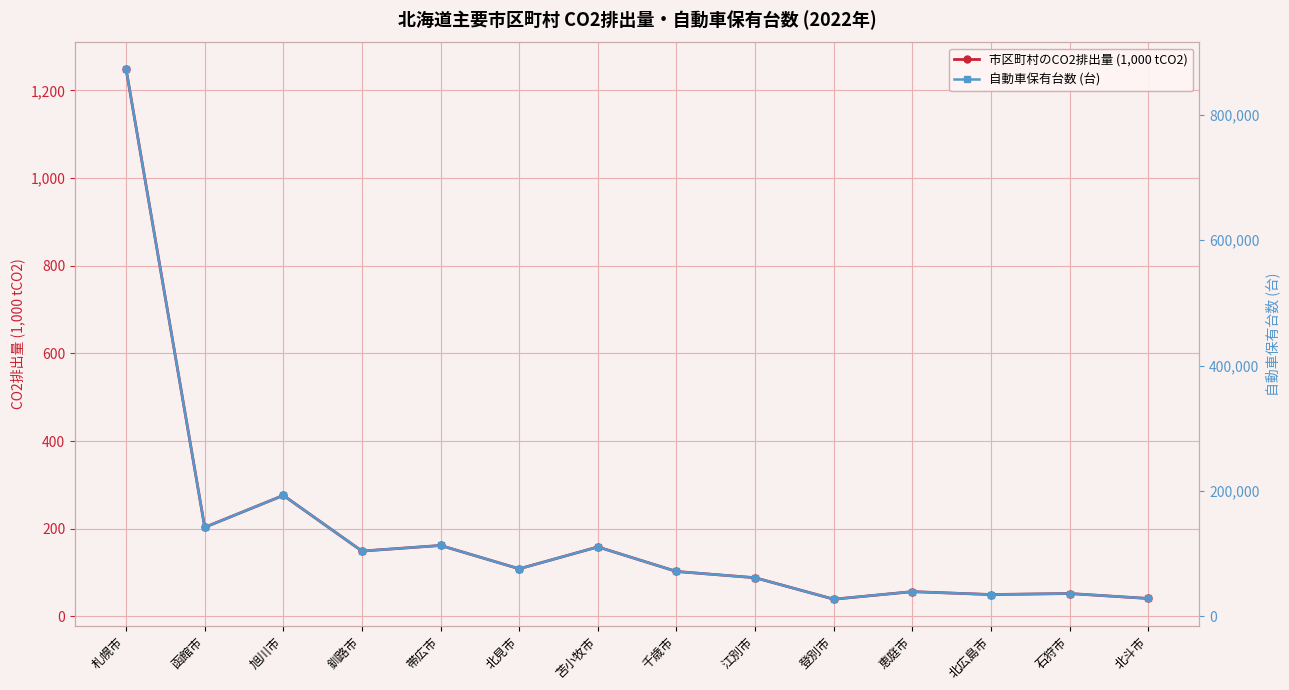

True or false: 自動車保有台数 (台) has more than 0 interior local peaks.

True